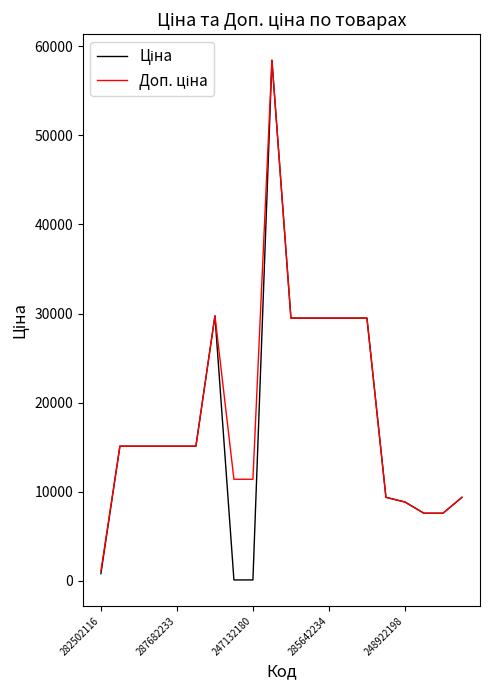

True or false: Доп. ціна and Ціна cross at least once.

False